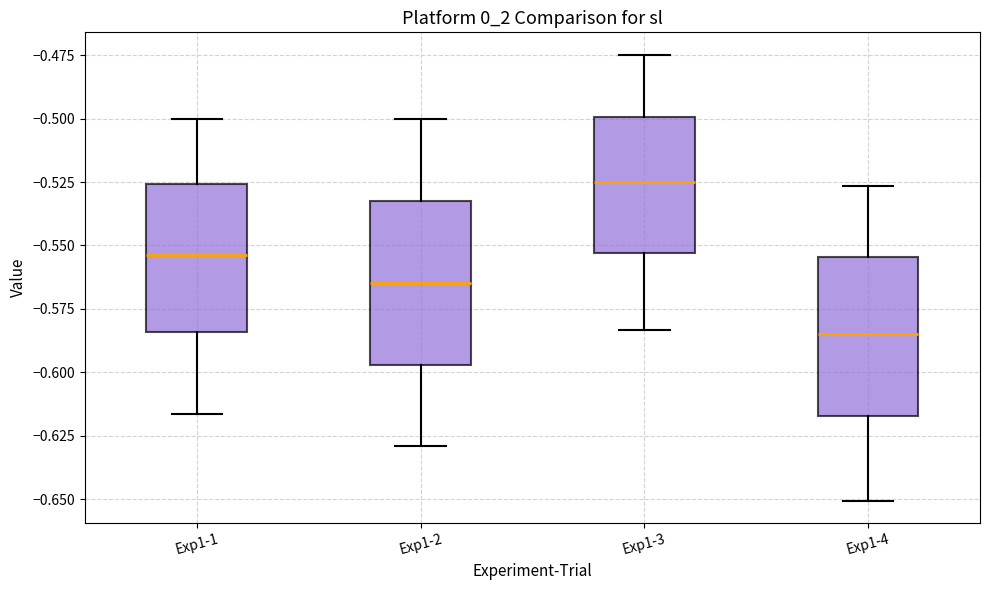

Reading left to right, read every box against the y-axis: the position of its median line, the range the box covers, and the ends of its whiskers. The values are not printed on the chart, so give them approximately, as read against the axis.

Exp1-1: median -0.555, box -0.585 to -0.525, whiskers -0.615 to -0.500
Exp1-2: median -0.565, box -0.595 to -0.530, whiskers -0.630 to -0.500
Exp1-3: median -0.525, box -0.555 to -0.500, whiskers -0.585 to -0.475
Exp1-4: median -0.585, box -0.615 to -0.555, whiskers -0.650 to -0.525